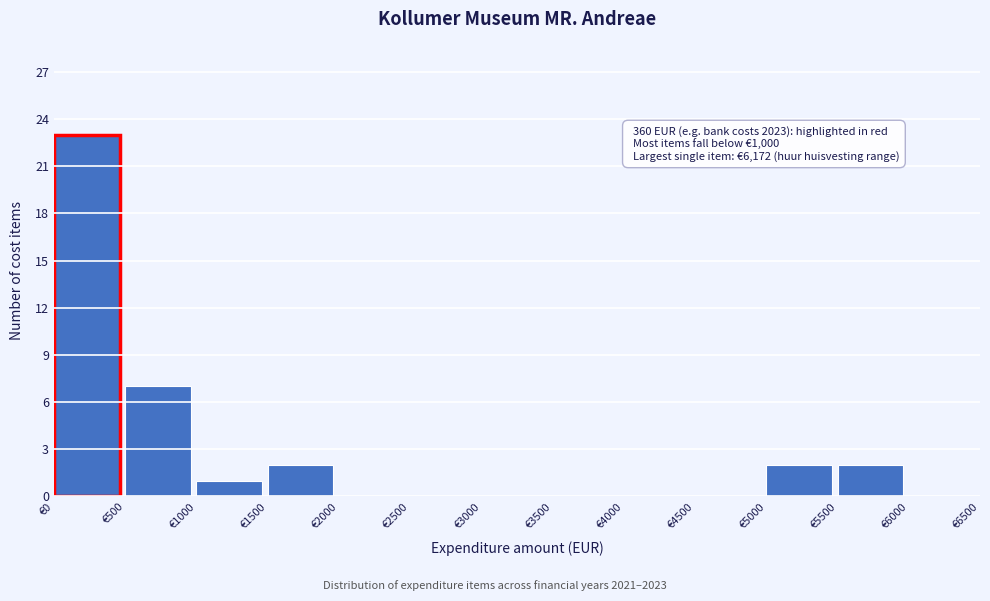

Over which range of the x-axis is the bar tallest?

0 to 500